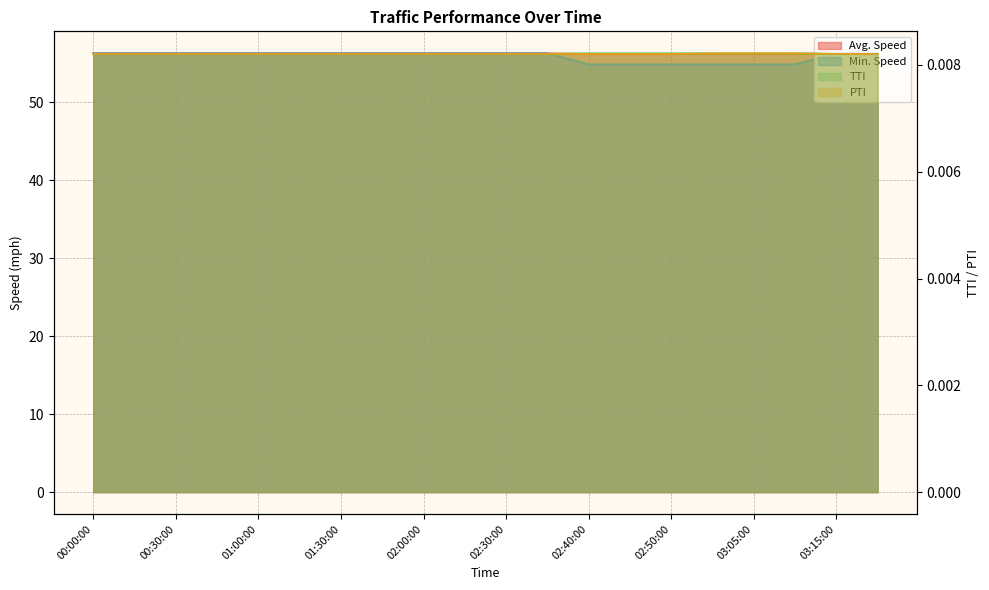

True or false: TTI has a value of 0.0 at 03:00:00.

True